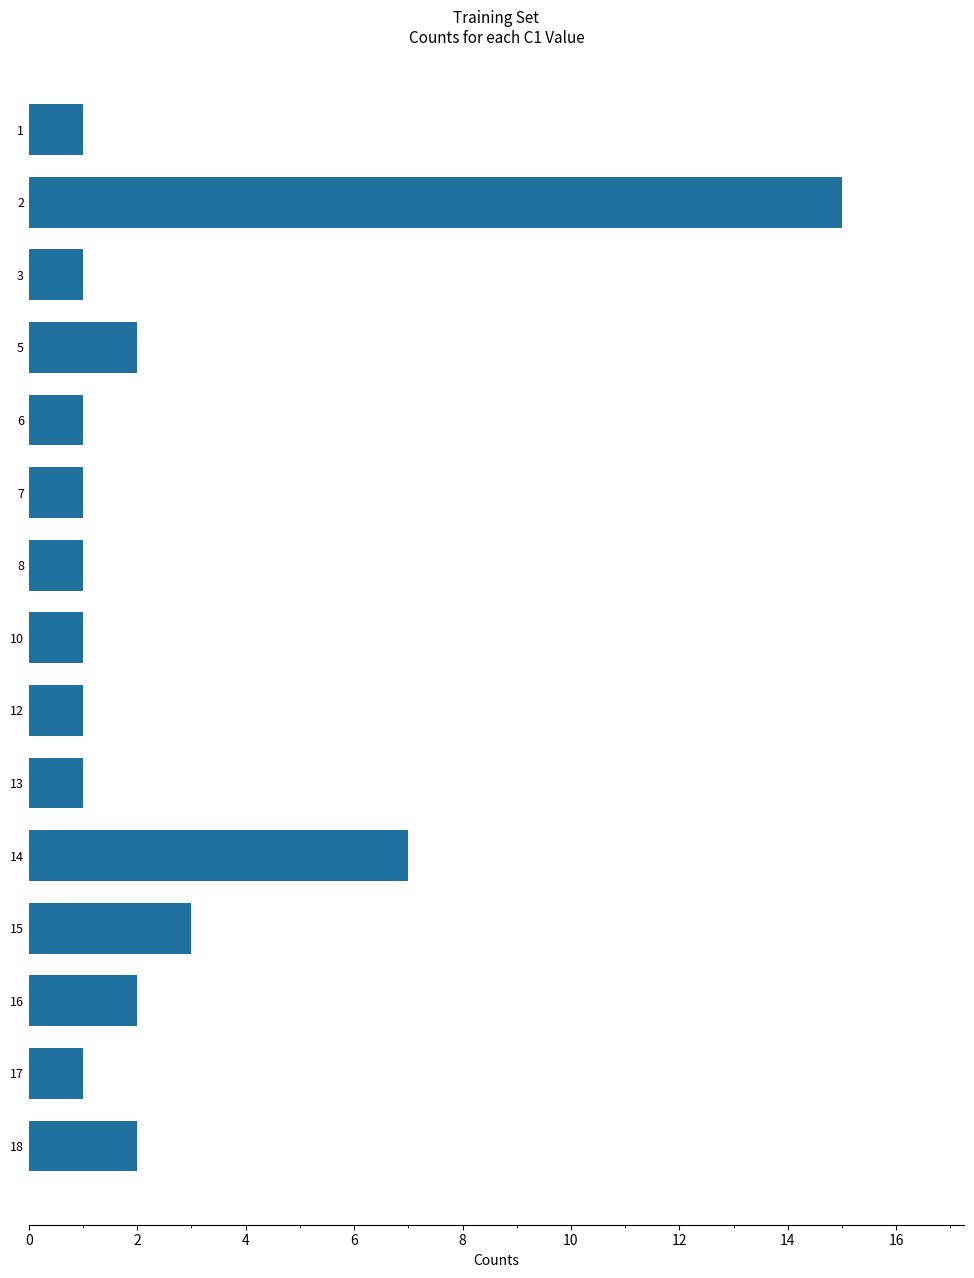

The chart shows a value of 1 at 14. True or false?

False